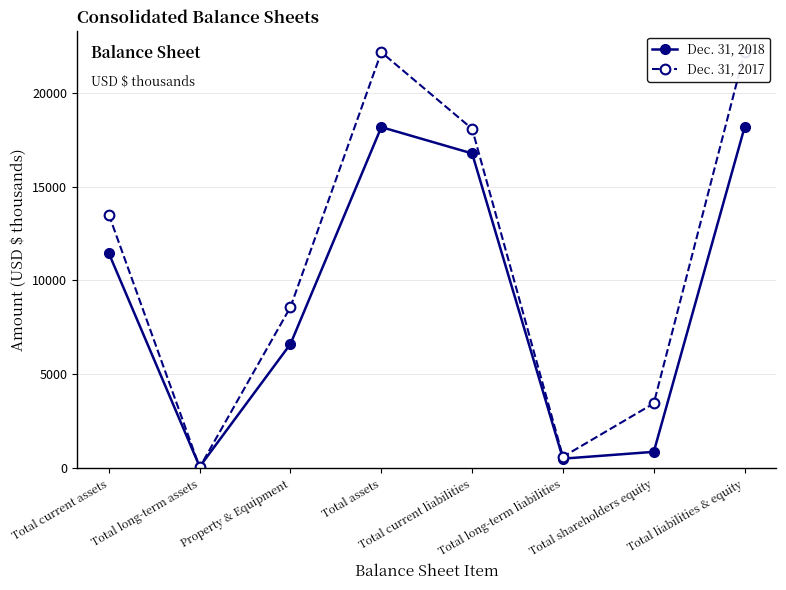

Where does the Dec. 31, 2018 series first go above 11445?

Total assets